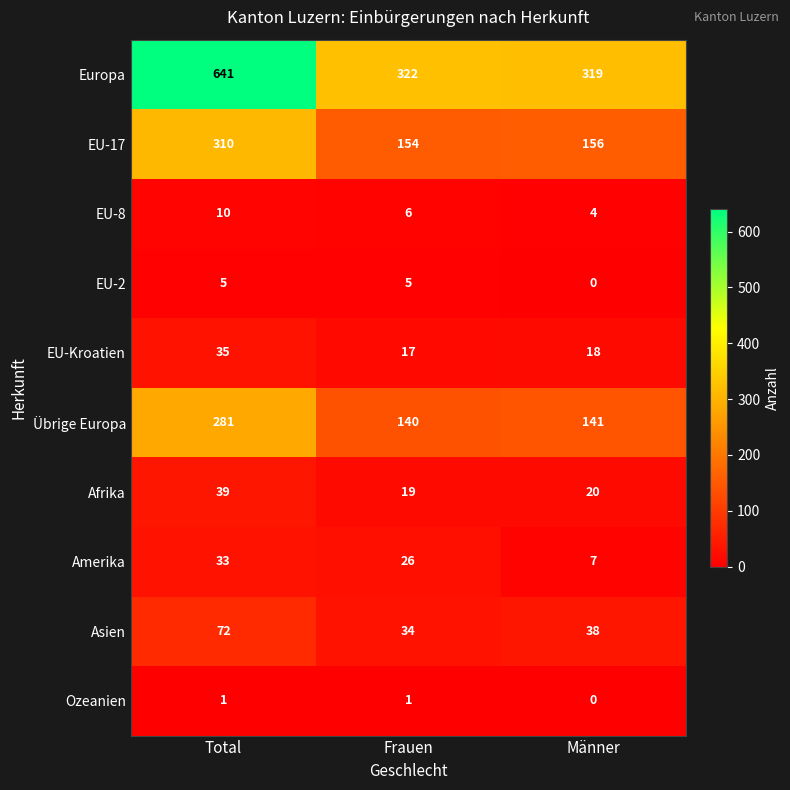

Rank the series by their maximum value, from highest to lowest.

Europa, EU-17, Übrige Europa, Asien, Afrika, EU-Kroatien, Amerika, EU-8, EU-2, Ozeanien